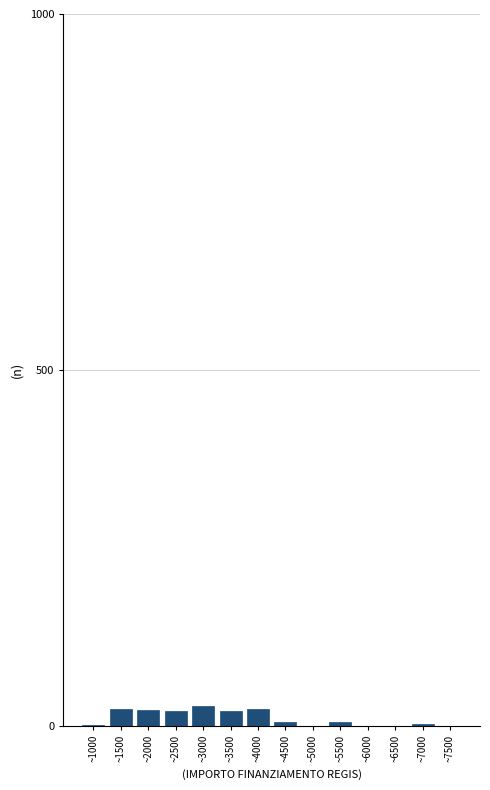

Which has a higher value, ~2500 or ~6000?

~2500